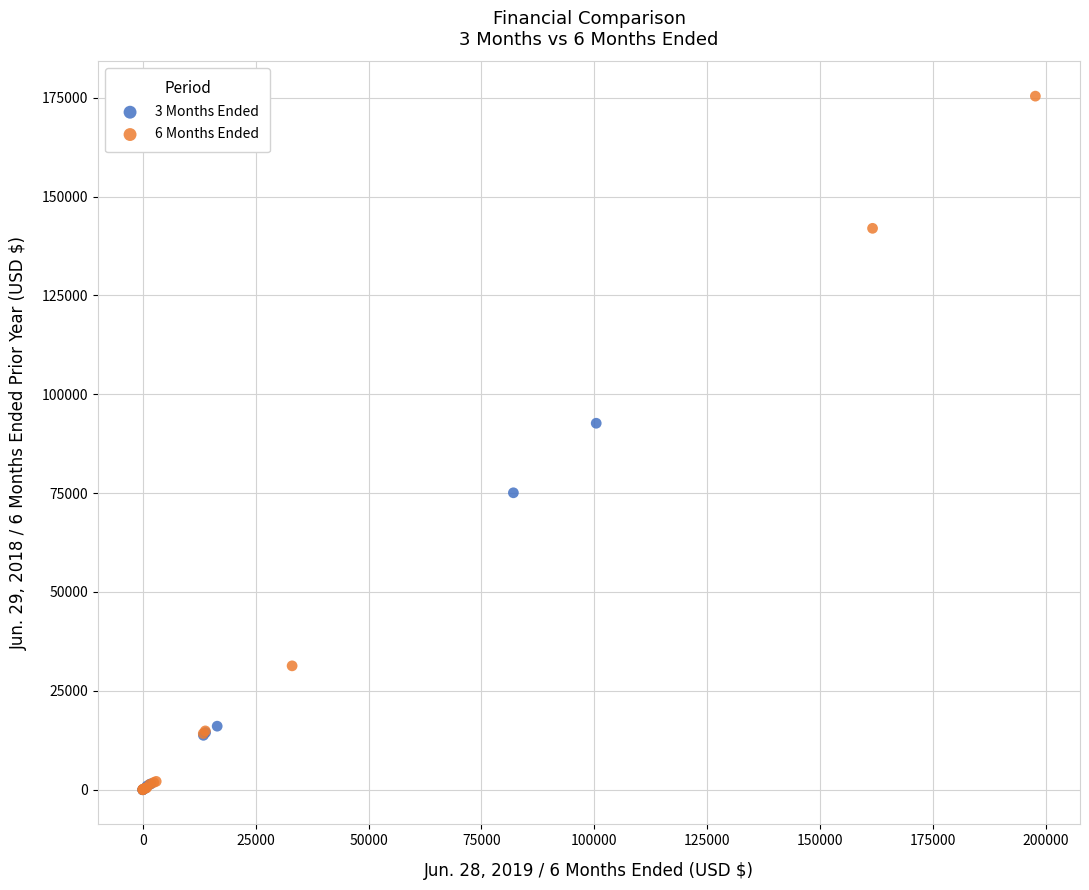

Which series has the widest spread of Y values?

6 Months Ended